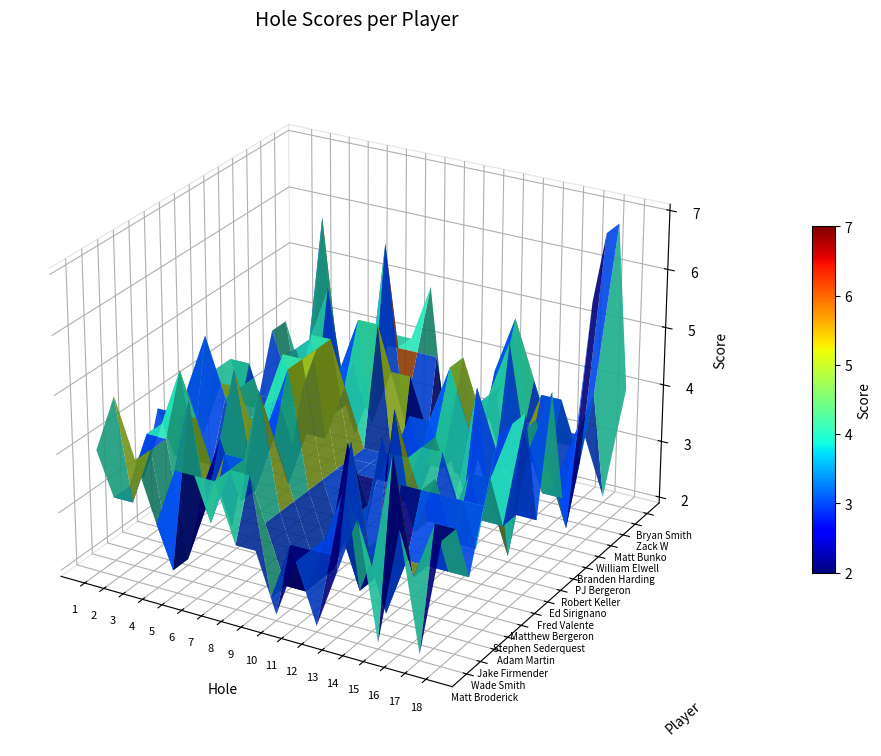

True or false: Bryan Smith has a value of 5 at 0.

False